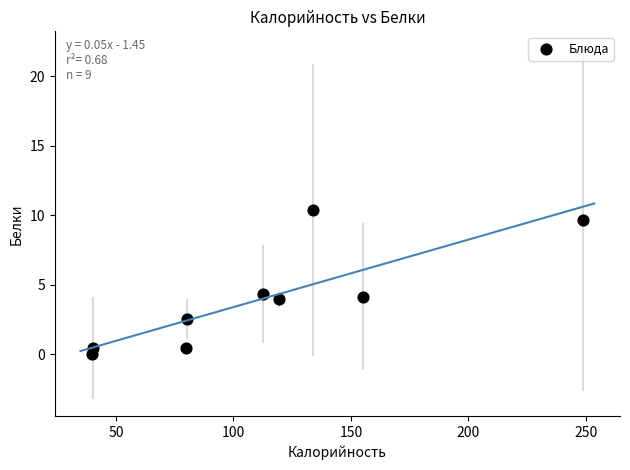

What is the range of X values (max minus min)?

208.7